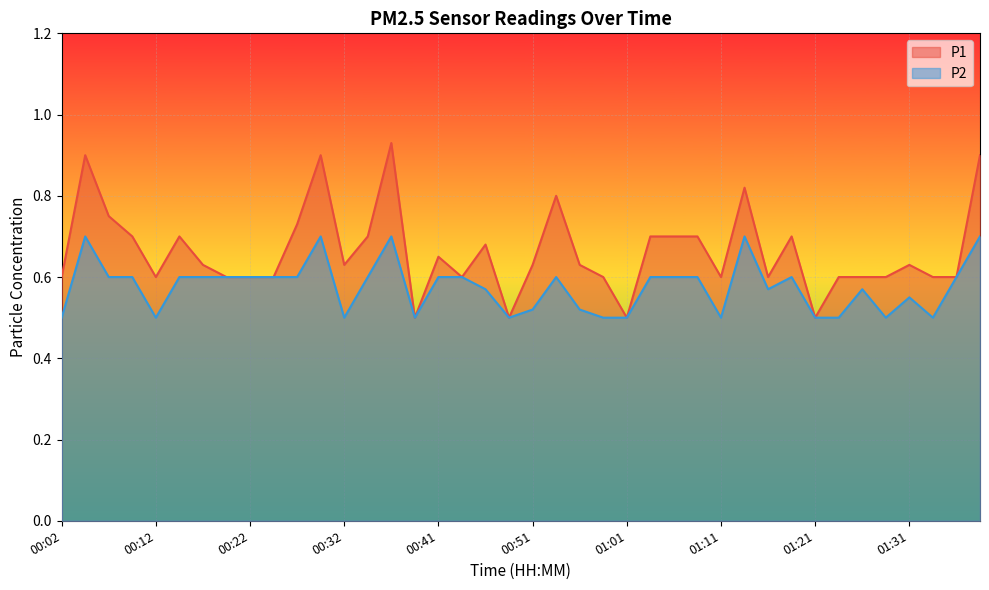

What is the label of the 27th point from the left?

01:06